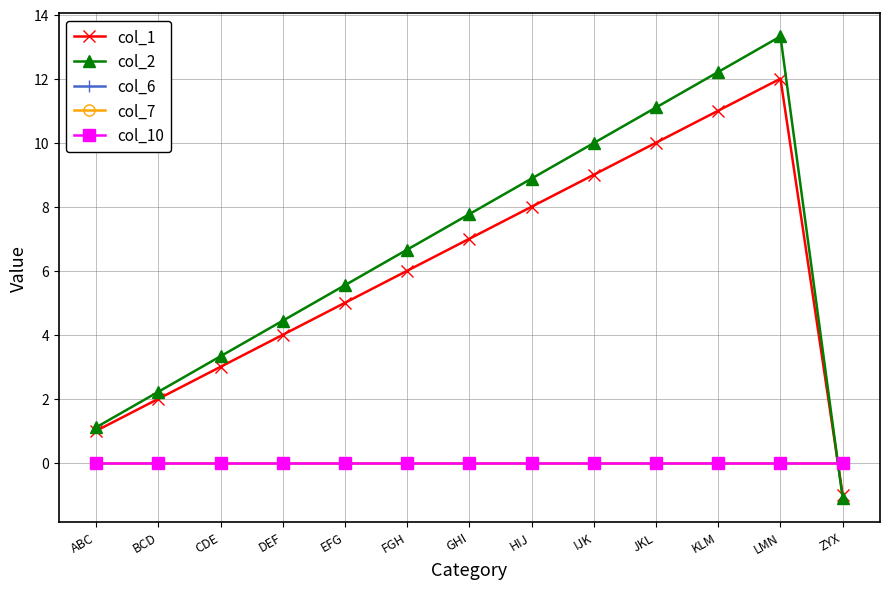

True or false: col_10 and col_7 cross at least once.

False